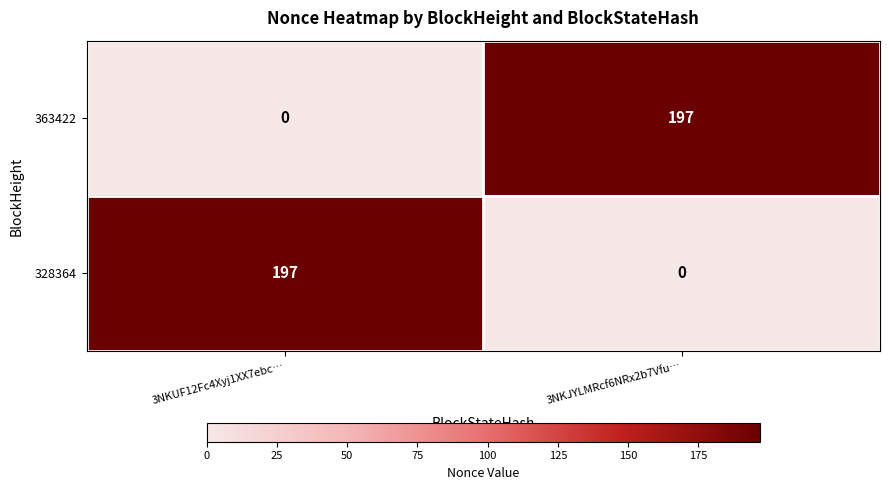

What is the difference between the maximum and minimum values in the 363422 series?

197